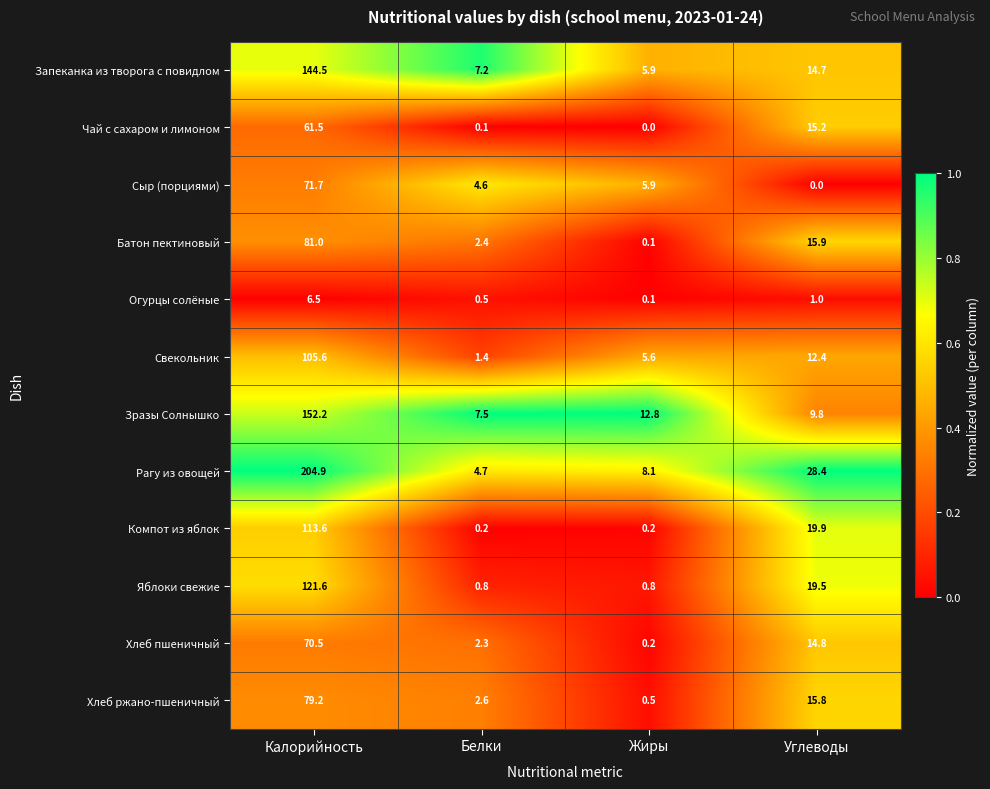

At which label is Зразы Солнышко closest to 79?

Жиры